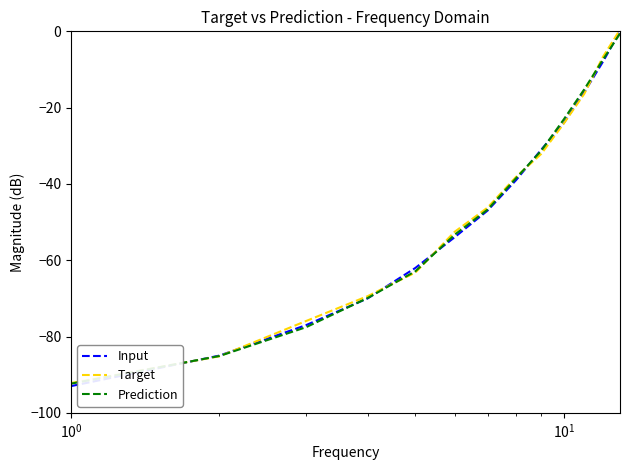

What is the minimum value shown in the chart?

-93.0